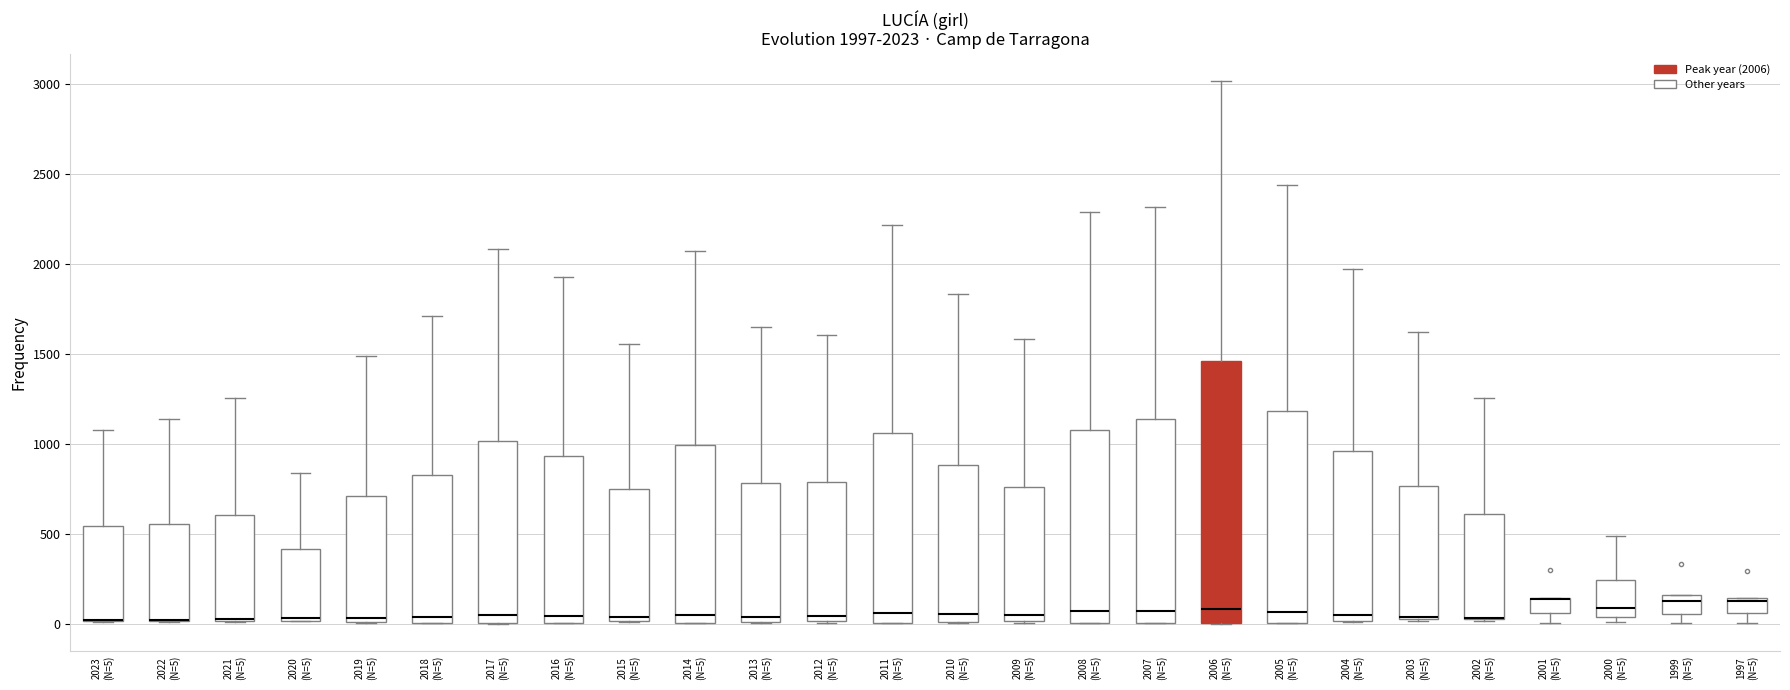

Comparing the boxes themselves (not the whiskers), which one is the tallest?

2006 (N=5)